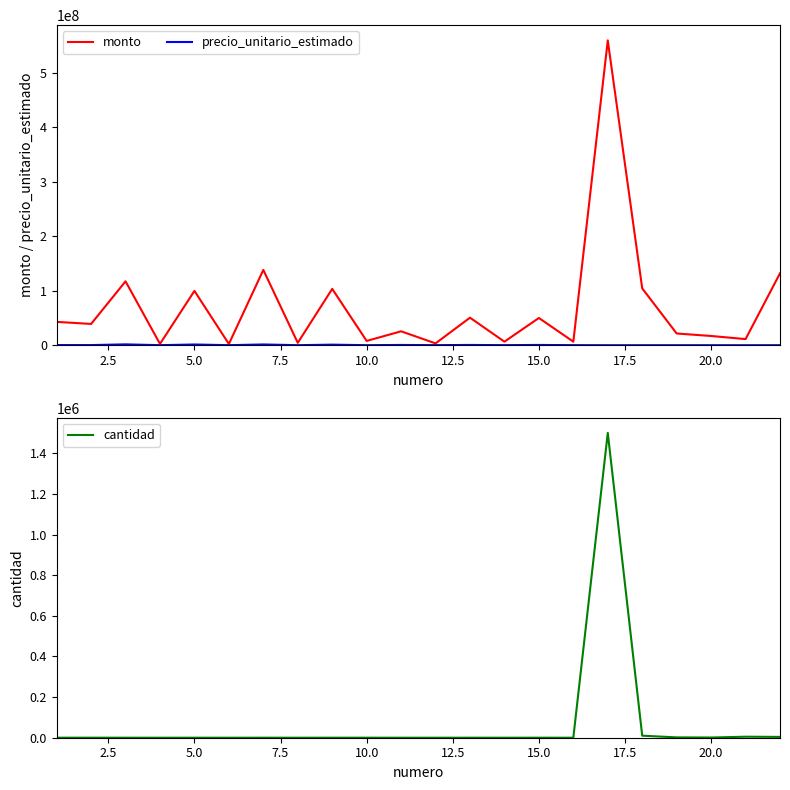

How many values in the cantidad series exceed 100?

8